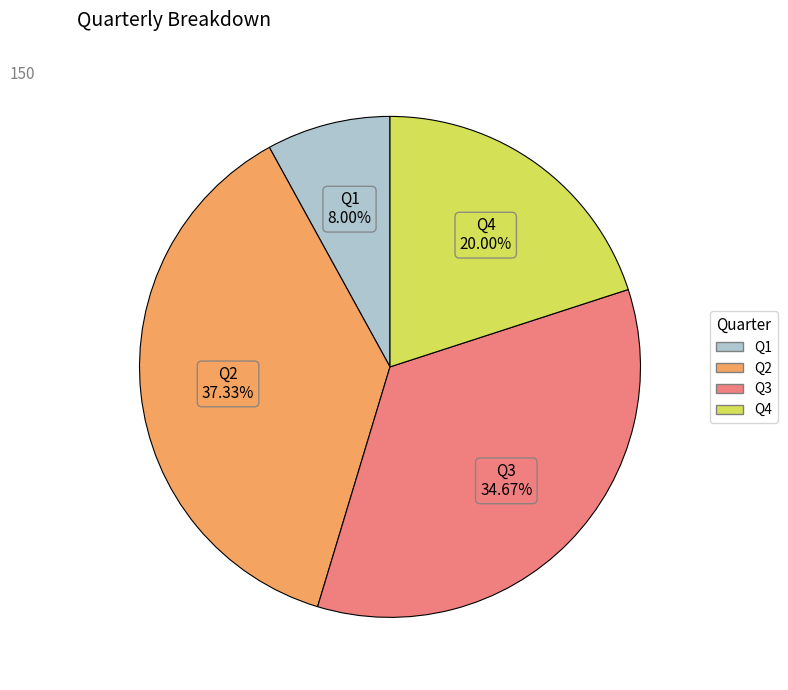

Is Q2 the majority of the pie?

No